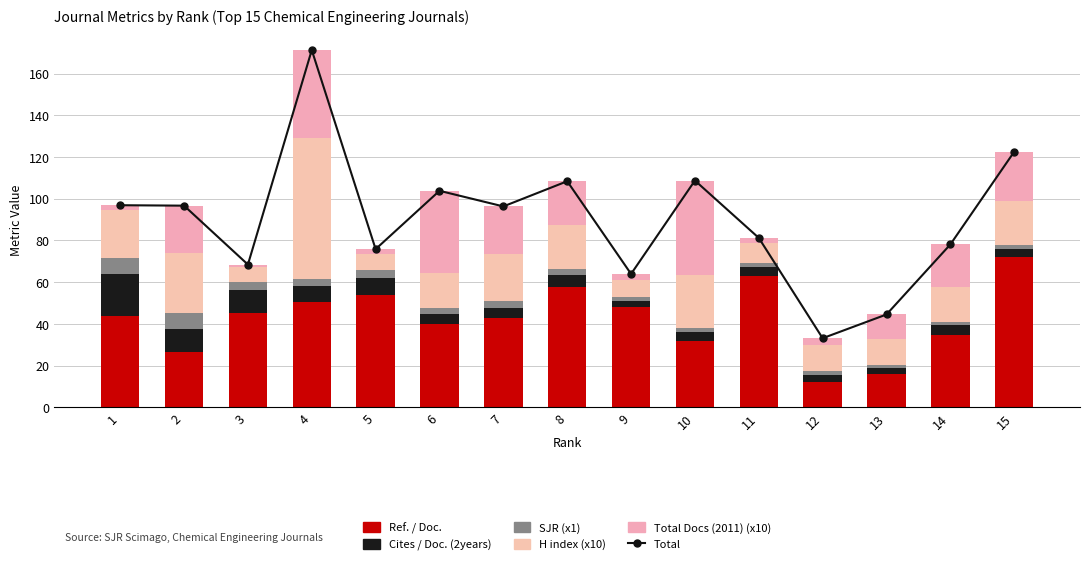

Between 15 and 2, which is larger?

15